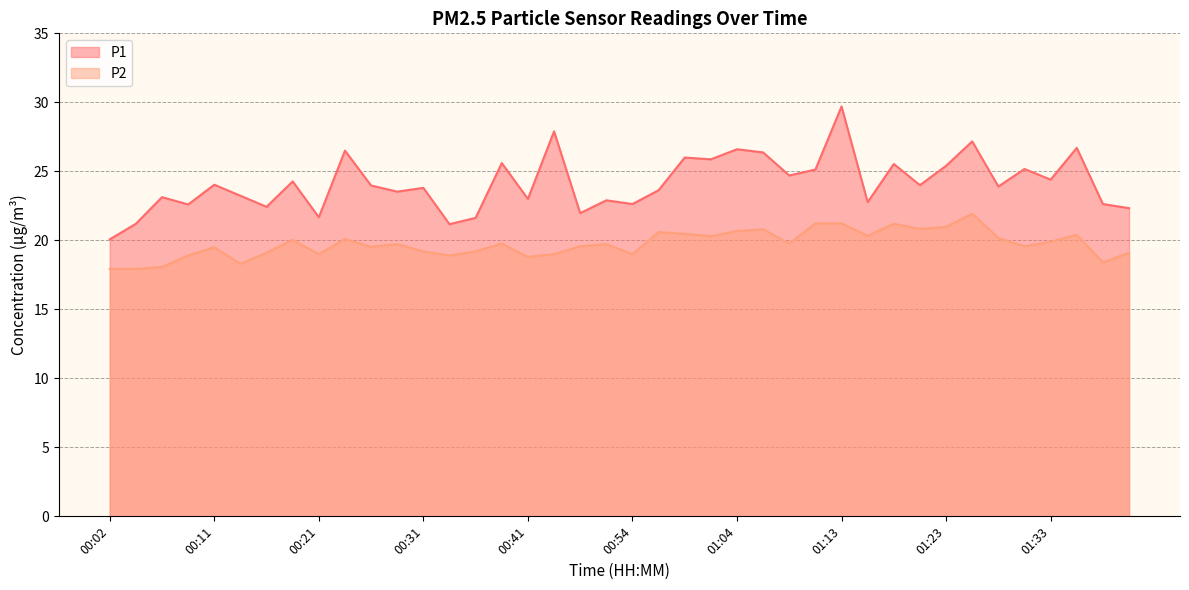

What is the spread (max minus min) of values at 00:51?

3.2